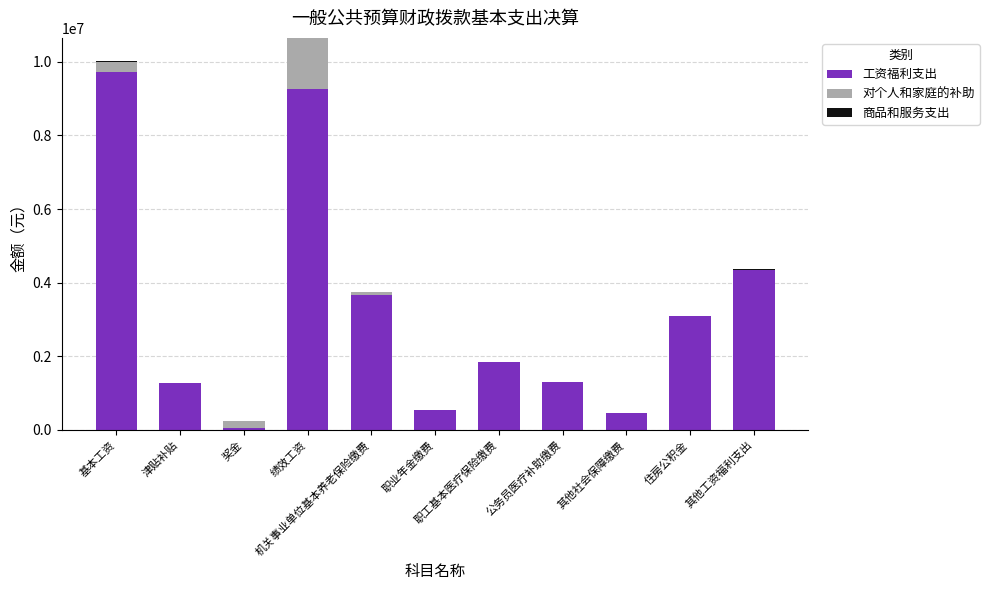

What is the maximum value for 工资福利支出?

9722376.0